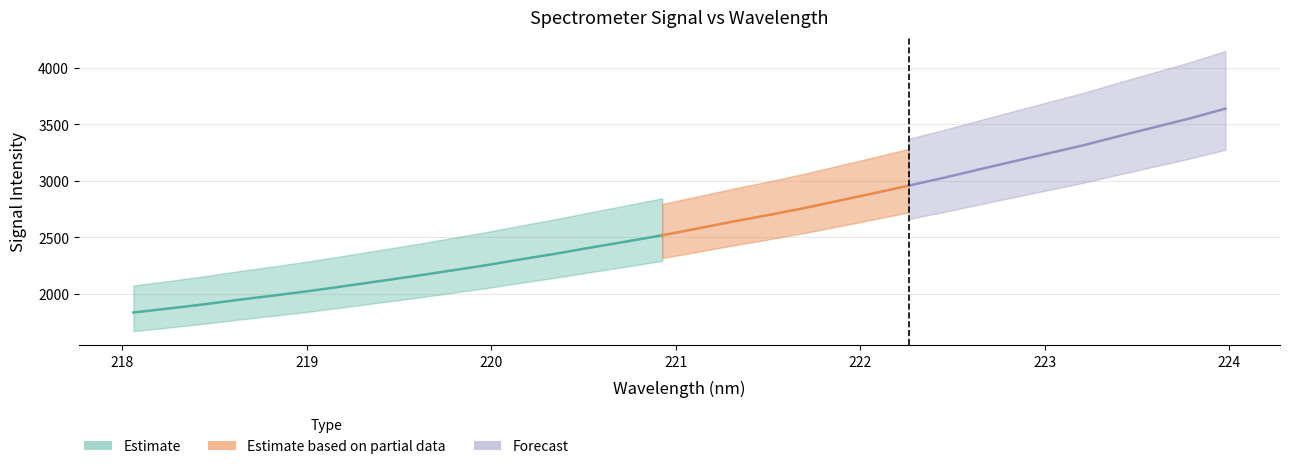

What is the maximum value shown in the chart?

3640.0